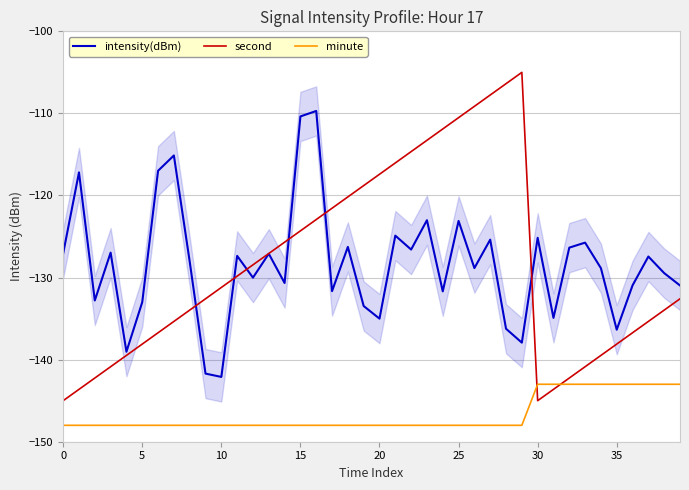

True or false: minute and second intersect in this chart.

True